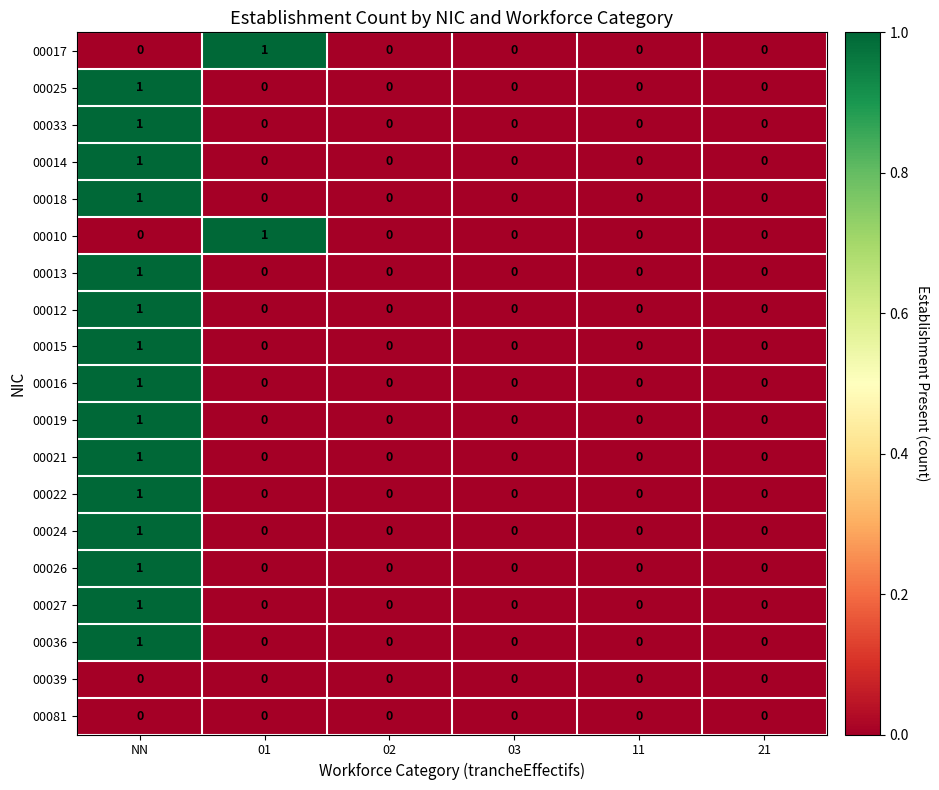

The value of 00015 at 03 is 1. True or false?

False